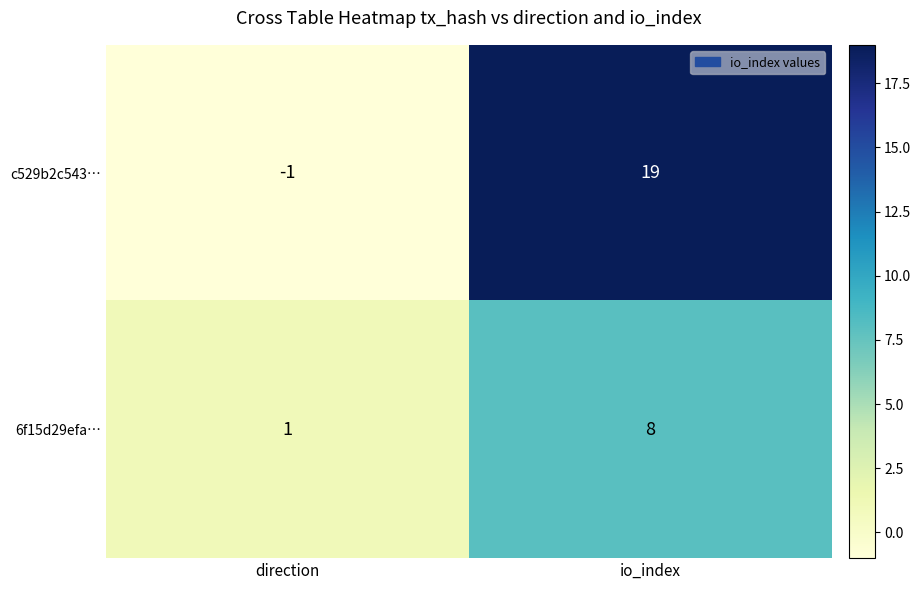

At which label is c529b2c543… closest to 9?

direction